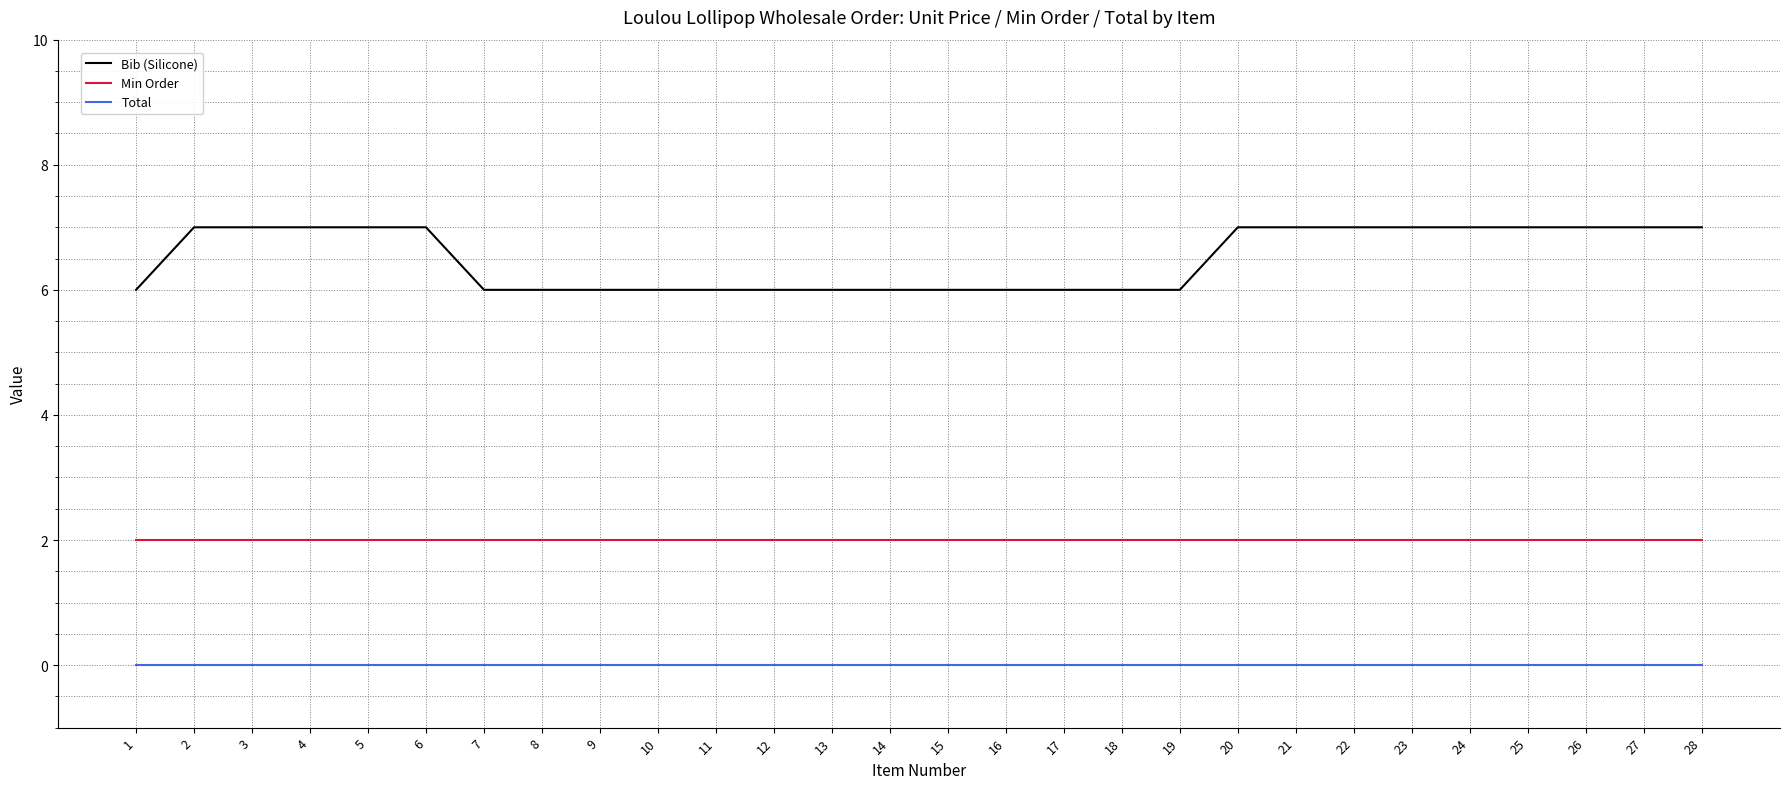

What is the sum of all Bib (Silicone) values?

182